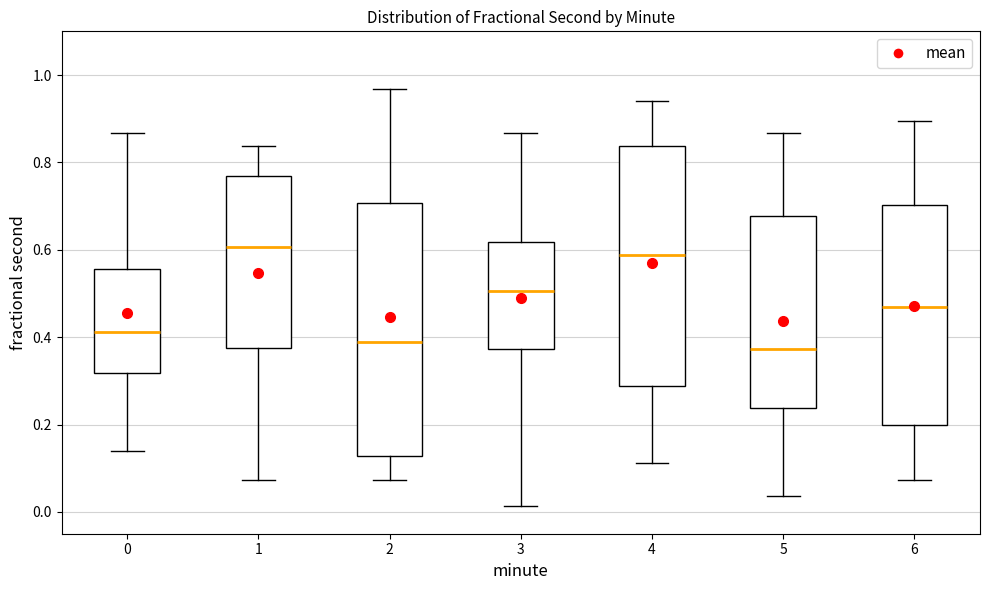

Reading left to right, read every box against the y-axis: the position of its median line, the range the box covers, and the ends of its whiskers. The values are not printed on the chart, so give them approximately, as read against the axis.

0: median 0.42, box 0.32 to 0.56, whiskers 0.14 to 0.86
1: median 0.60, box 0.38 to 0.76, whiskers 0.08 to 0.84
2: median 0.38, box 0.12 to 0.70, whiskers 0.08 to 0.96
3: median 0.50, box 0.38 to 0.62, whiskers 0.02 to 0.86
4: median 0.58, box 0.28 to 0.84, whiskers 0.12 to 0.94
5: median 0.38, box 0.24 to 0.68, whiskers 0.04 to 0.86
6: median 0.46, box 0.20 to 0.70, whiskers 0.08 to 0.90